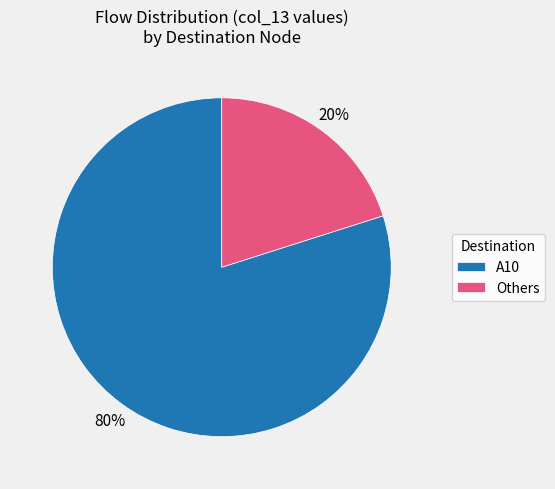

To the nearest percent, what is the difference between the largest and smallest slice percentages?

60%